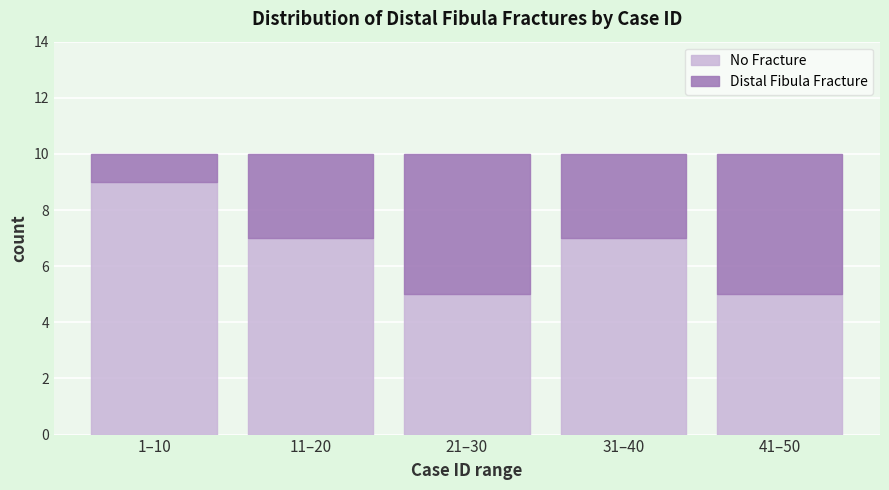

Reading left to right, transcribe the values for No Fracture.

9	7	5	7	5